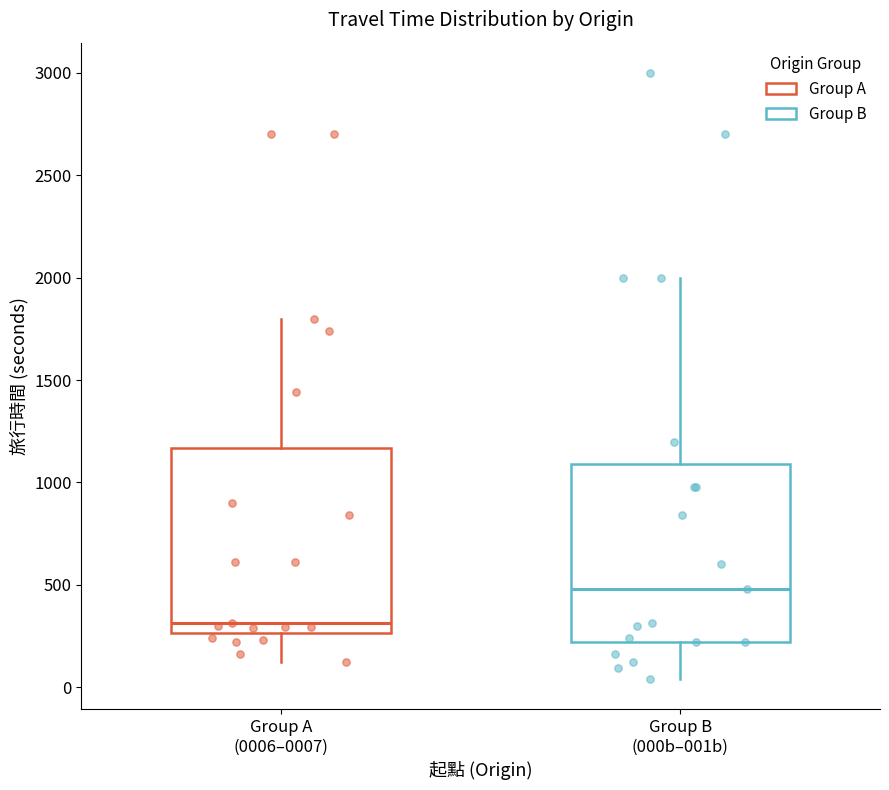

Reading left to right, read every box against the y-axis: the position of its median line, the range the box covers, and the ends of its whiskers. The values are not printed on the chart, so give them approximately, as read against the axis.

Group A (0006–0007): median 300, box 250 to 1150, whiskers 100 to 1800
Group B (000b–001b): median 500, box 200 to 1100, whiskers 50 to 2000